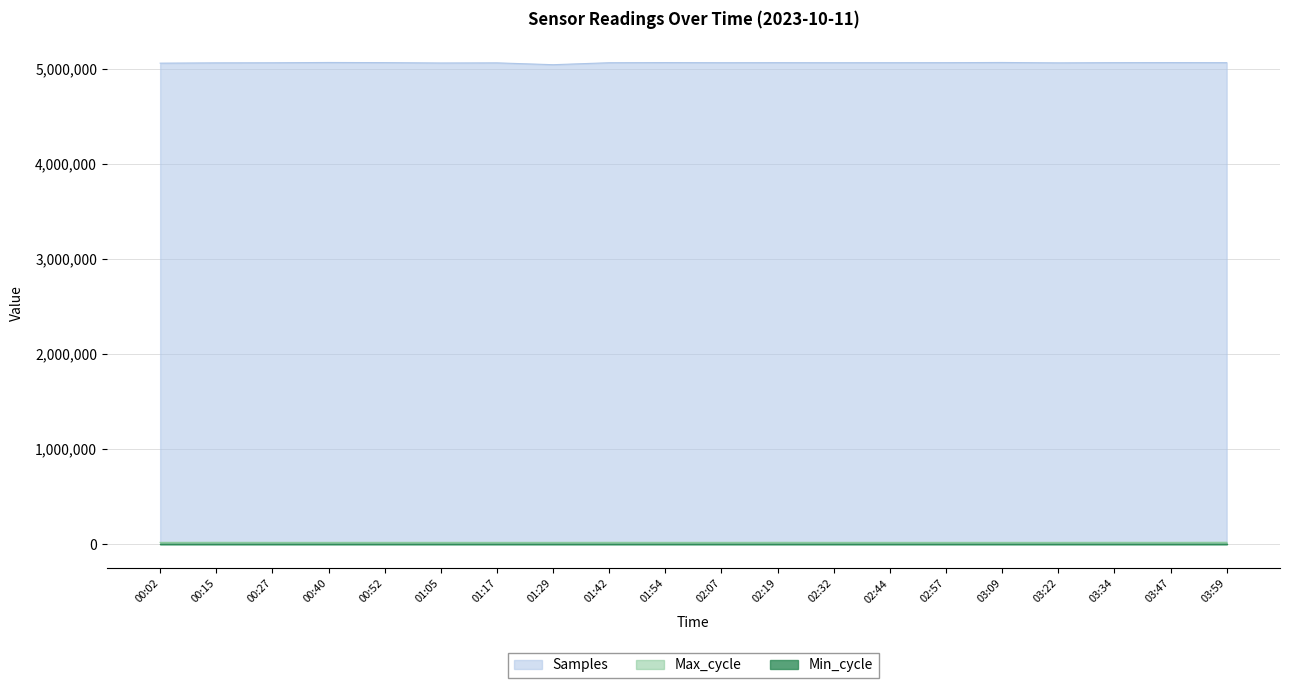

Read the Samples value at 01:54.

5068934